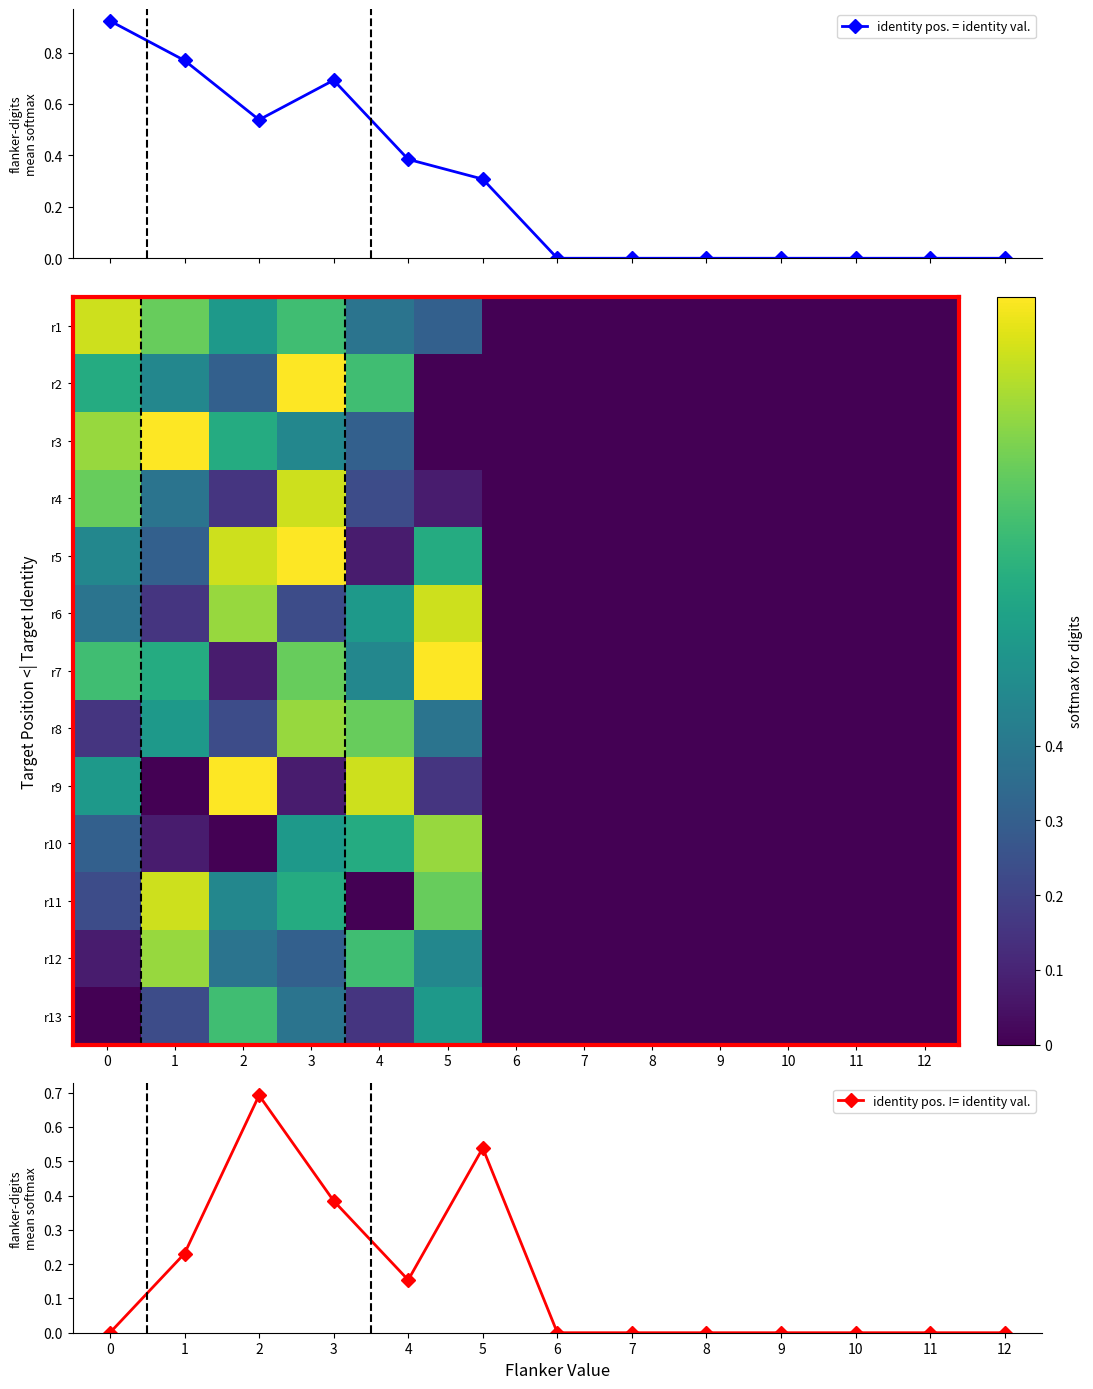

Count the number of data series in this chart.

15